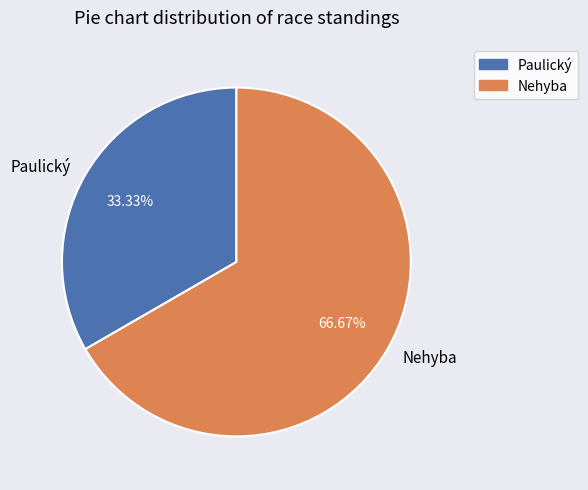

Is there a majority slice in this chart?

Yes